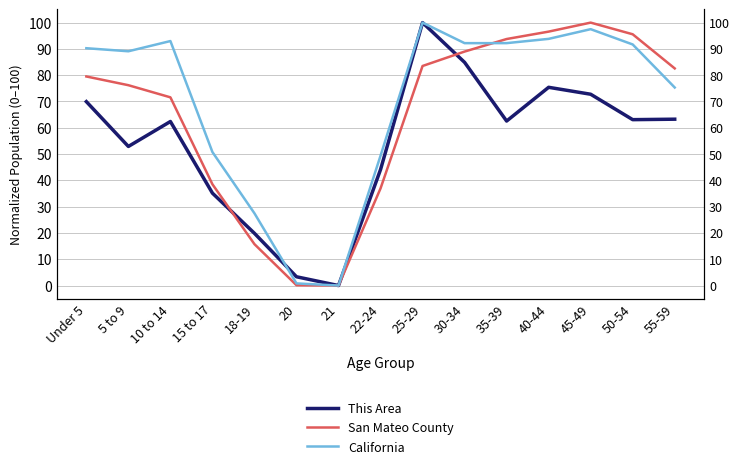

What is the total value across all series at 15 to 17?

124.4